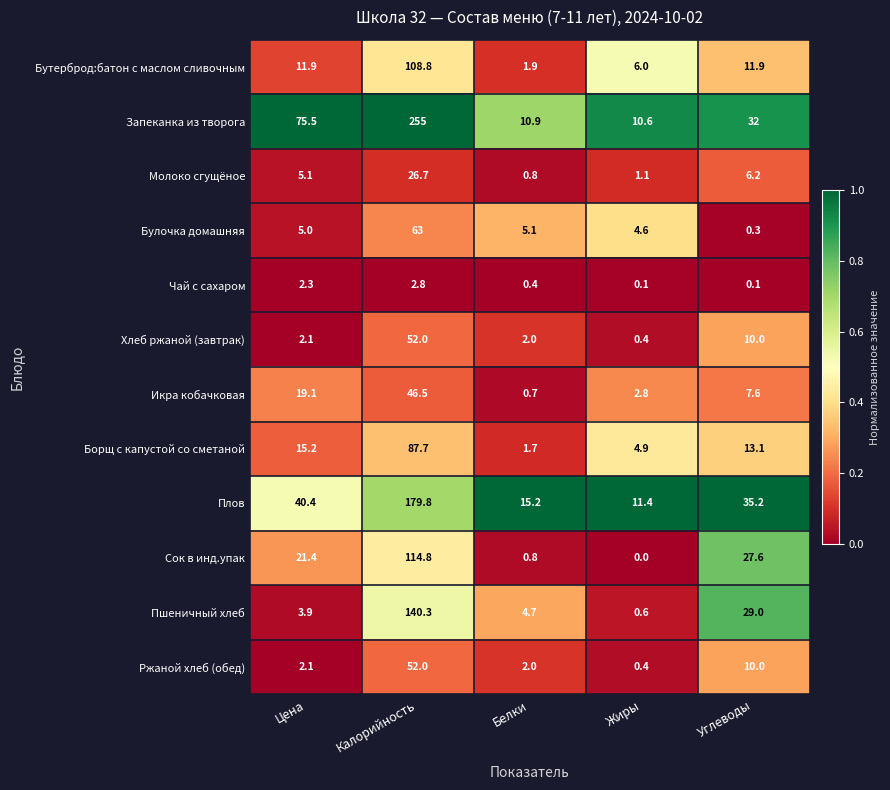

Which series changed the most between Жиры and Углеводы?

Пшеничный хлеб